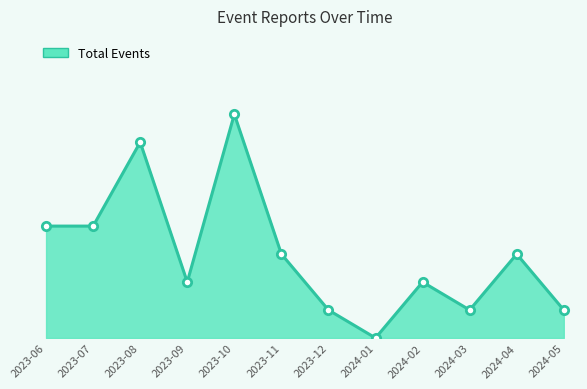

What is the difference between the maximum and minimum values?

8